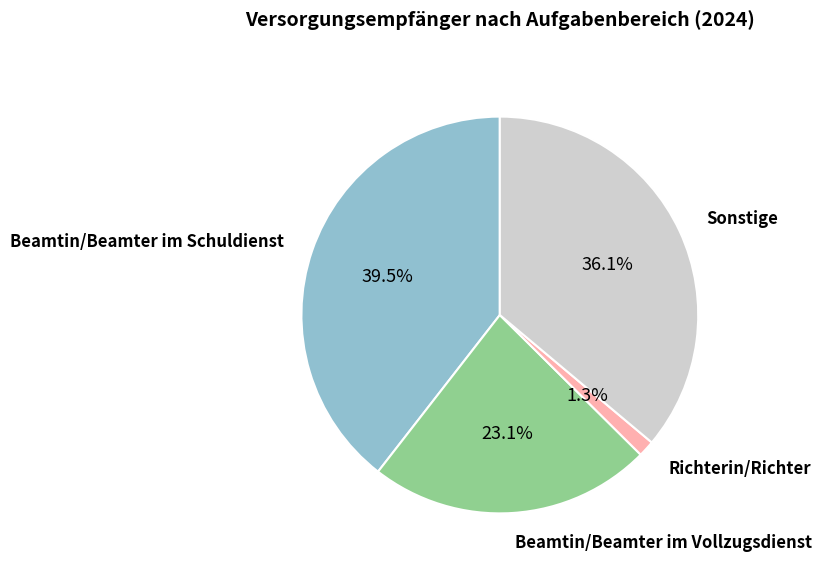

Does any single category account for the majority?

No